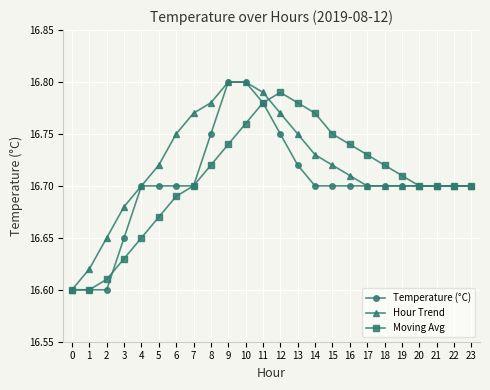

Where is the first local maximum for Moving Avg?

12